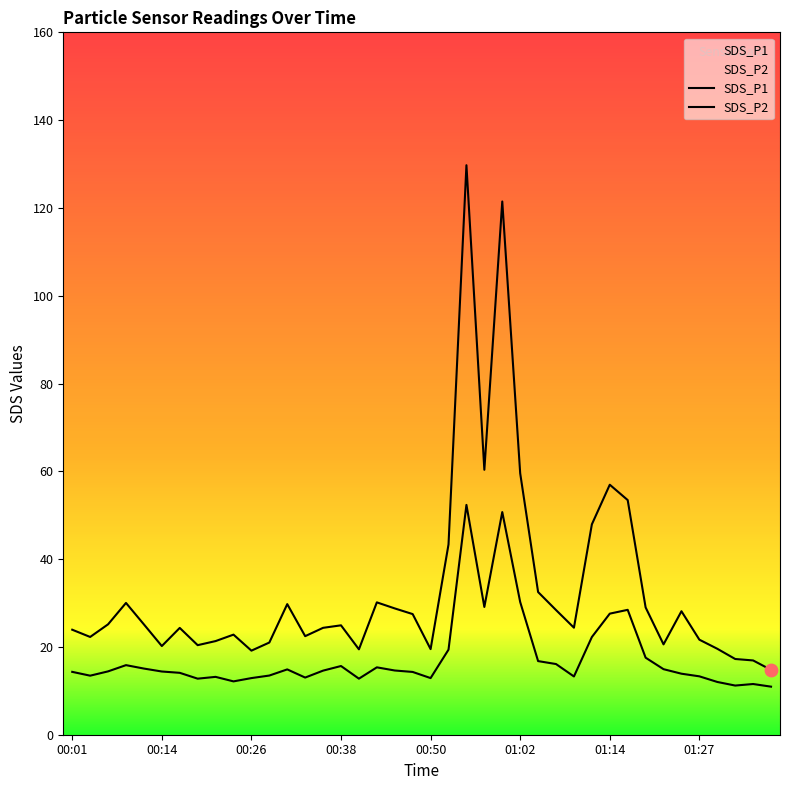

What are all the series names shown in the legend?

SDS_P1, SDS_P2